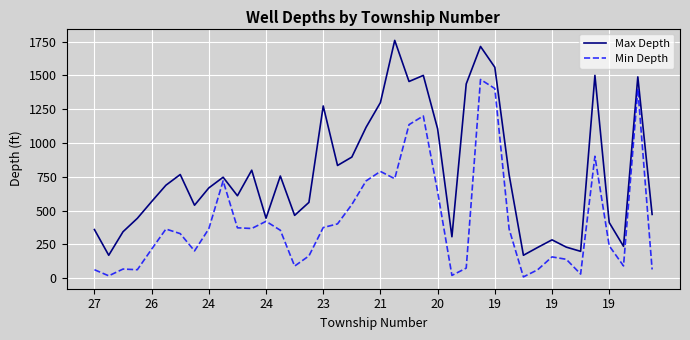

Which series has the widest spread of values?

Max Depth